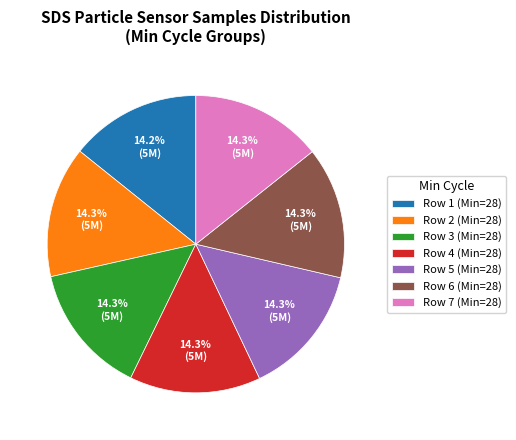

How many segments does this pie chart have?

7